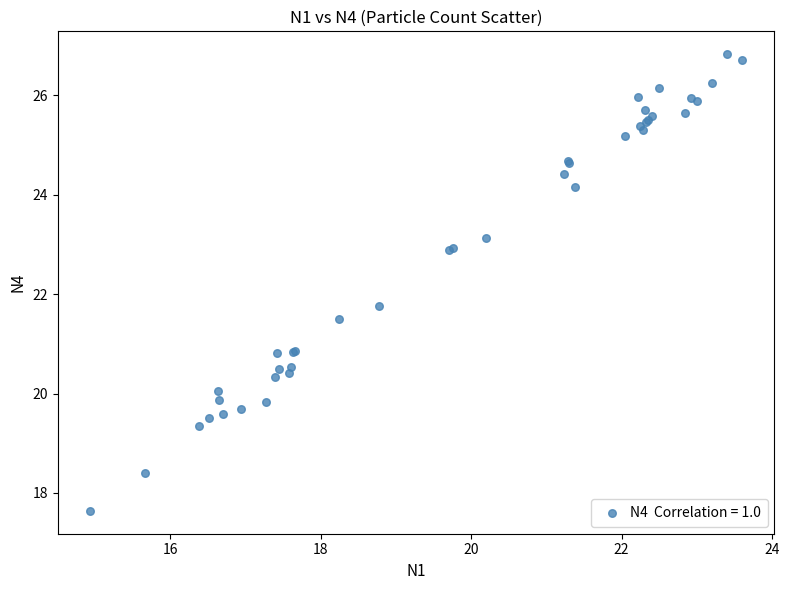

What Y value in the scatter plot is closest to 22?

21.8